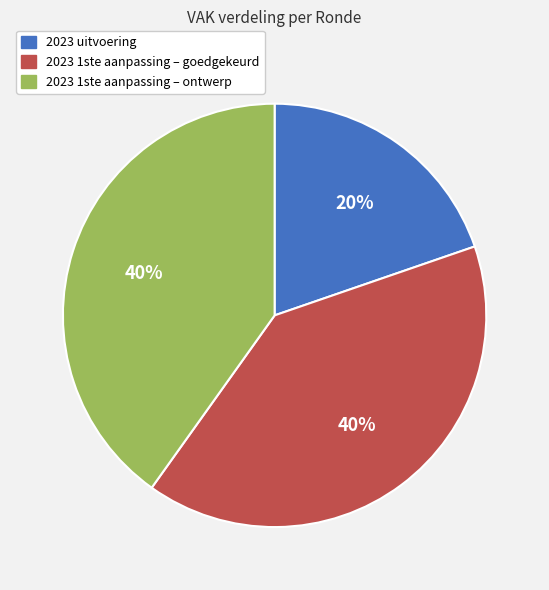

To the nearest percent, what portion does 2023 uitvoering represent?

20%